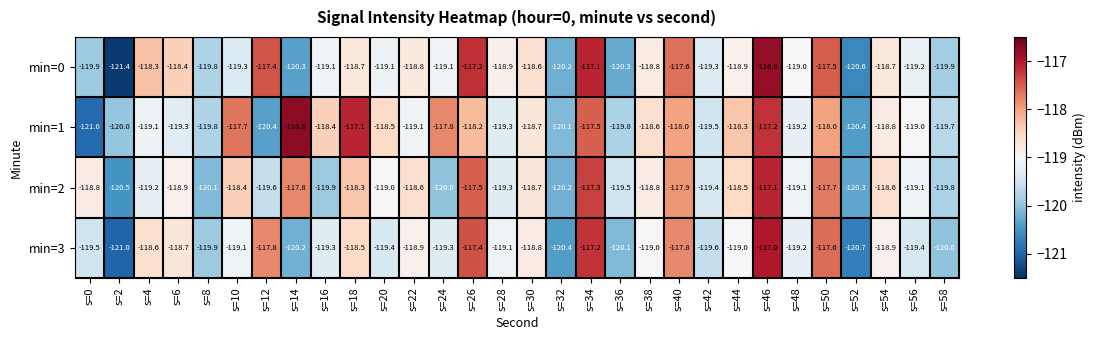

What is the sum of the min=2 values at s=10 and s=50?

-236.1